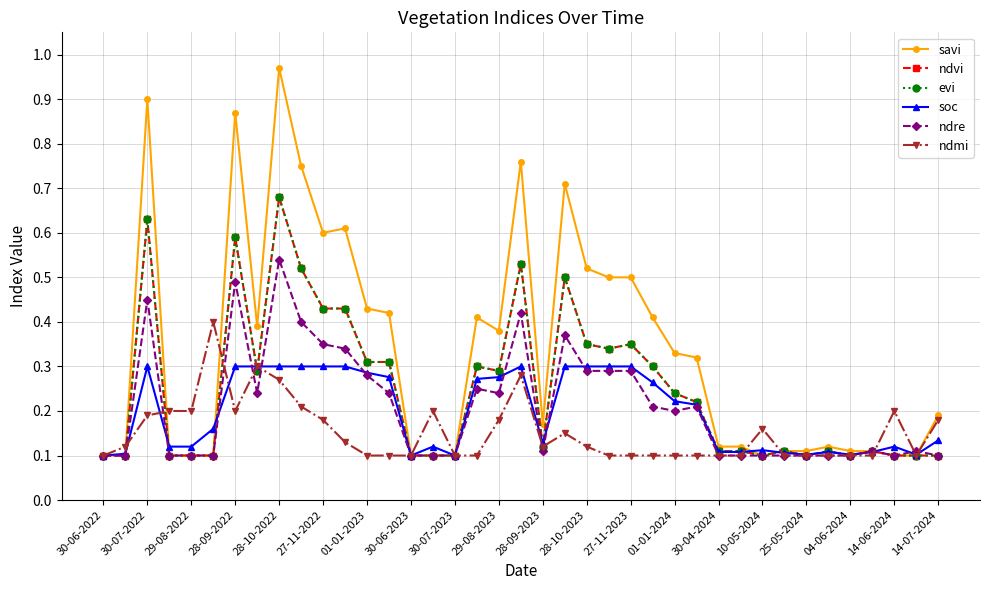

Does the chart have visible grid lines?

Yes